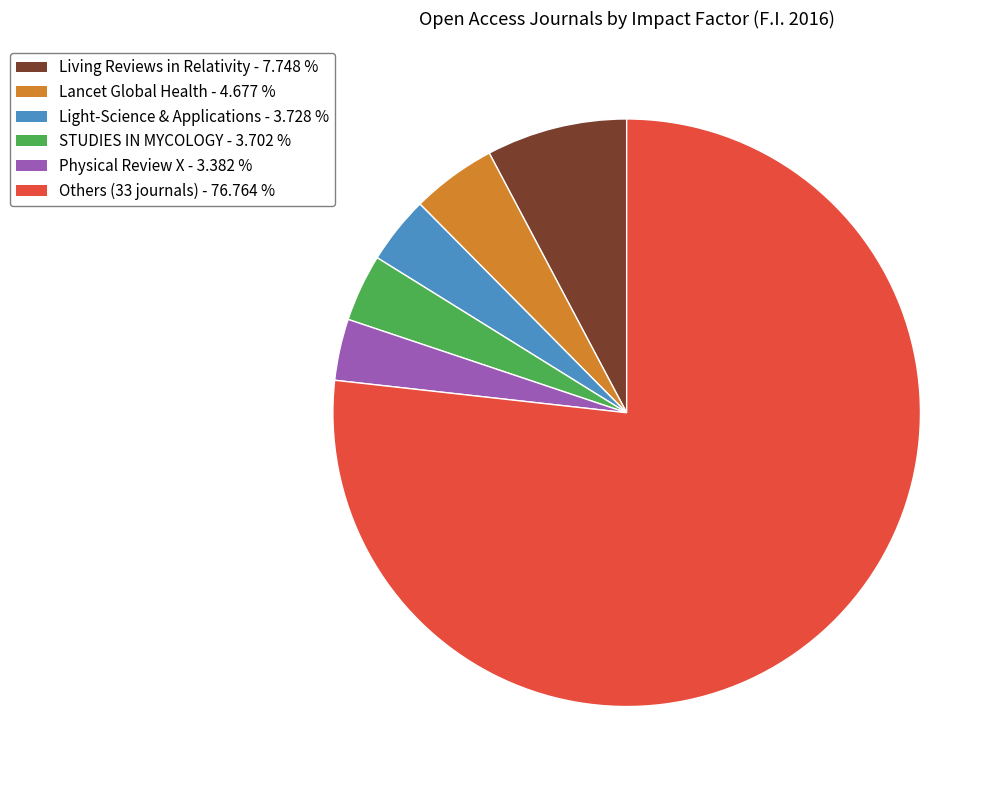

Is there a majority slice in this chart?

Yes